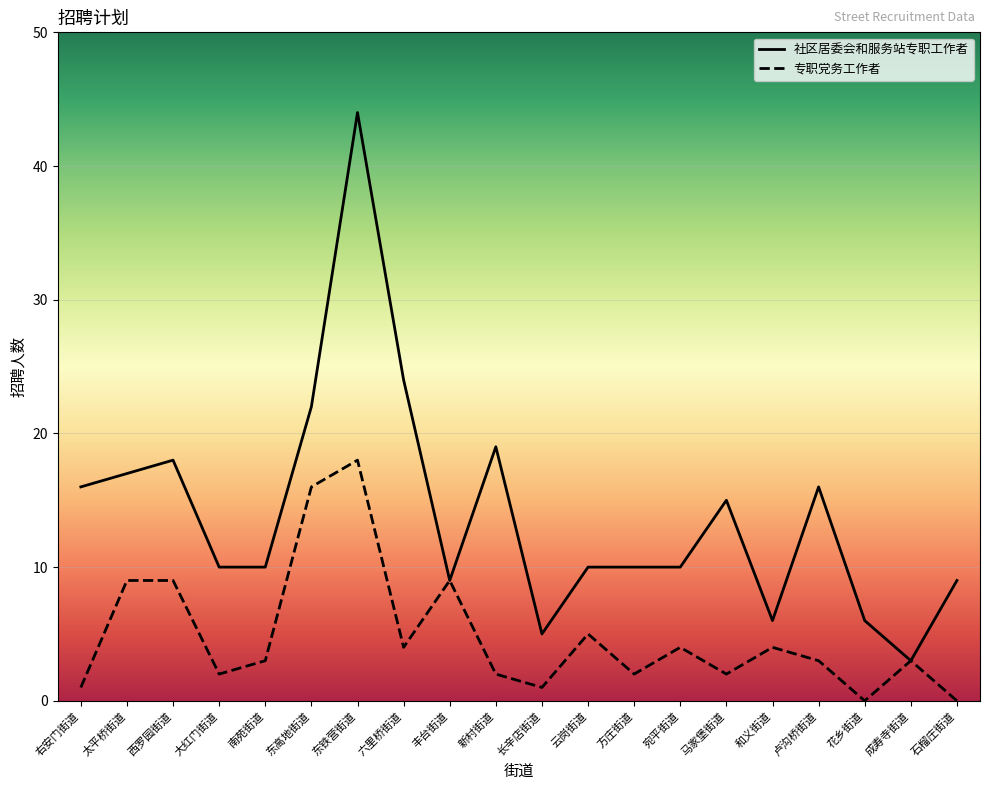

What are all the series names shown in the legend?

社区居委会和服务站专职工作者, 专职党务工作者